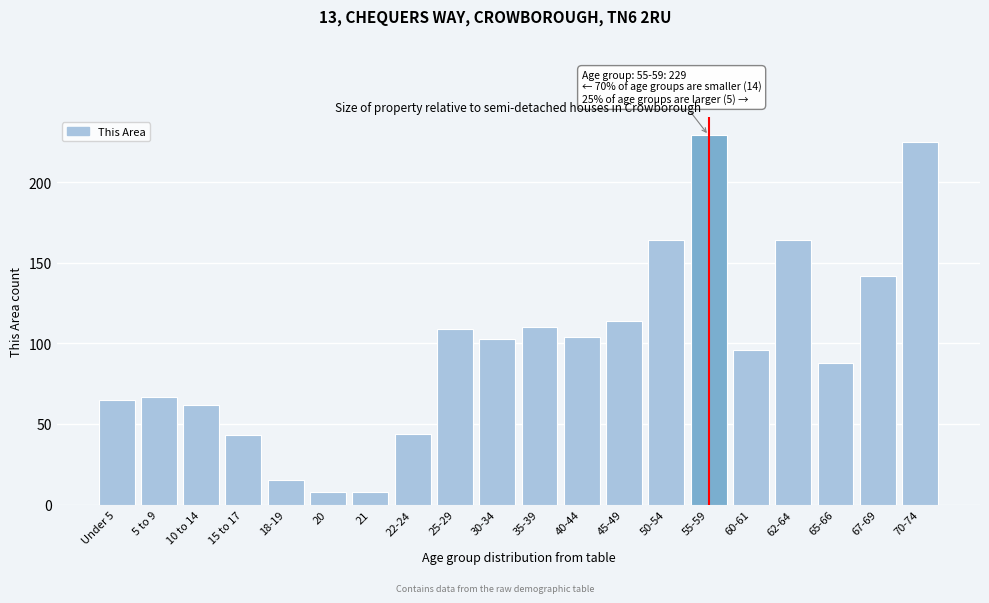

Reading left to right, what are all the values shown in this chart?

65	67	62	43	15	8	8	44	109	103	110	104	114	164	229	96	164	88	142	225